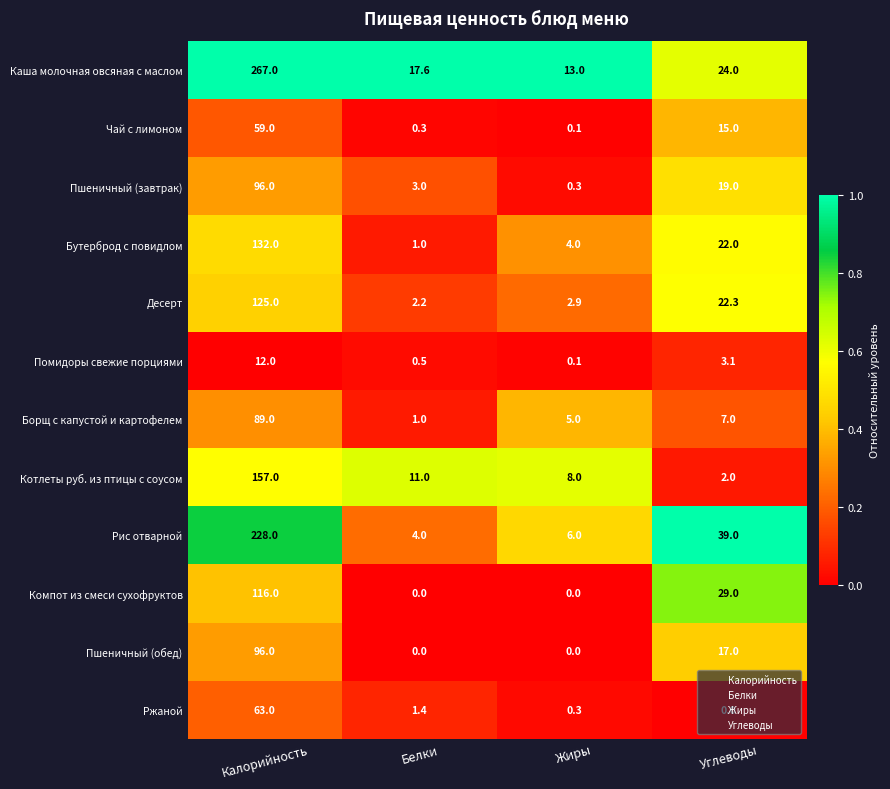

What is the spread (max minus min) of values at Жиры?

13.0